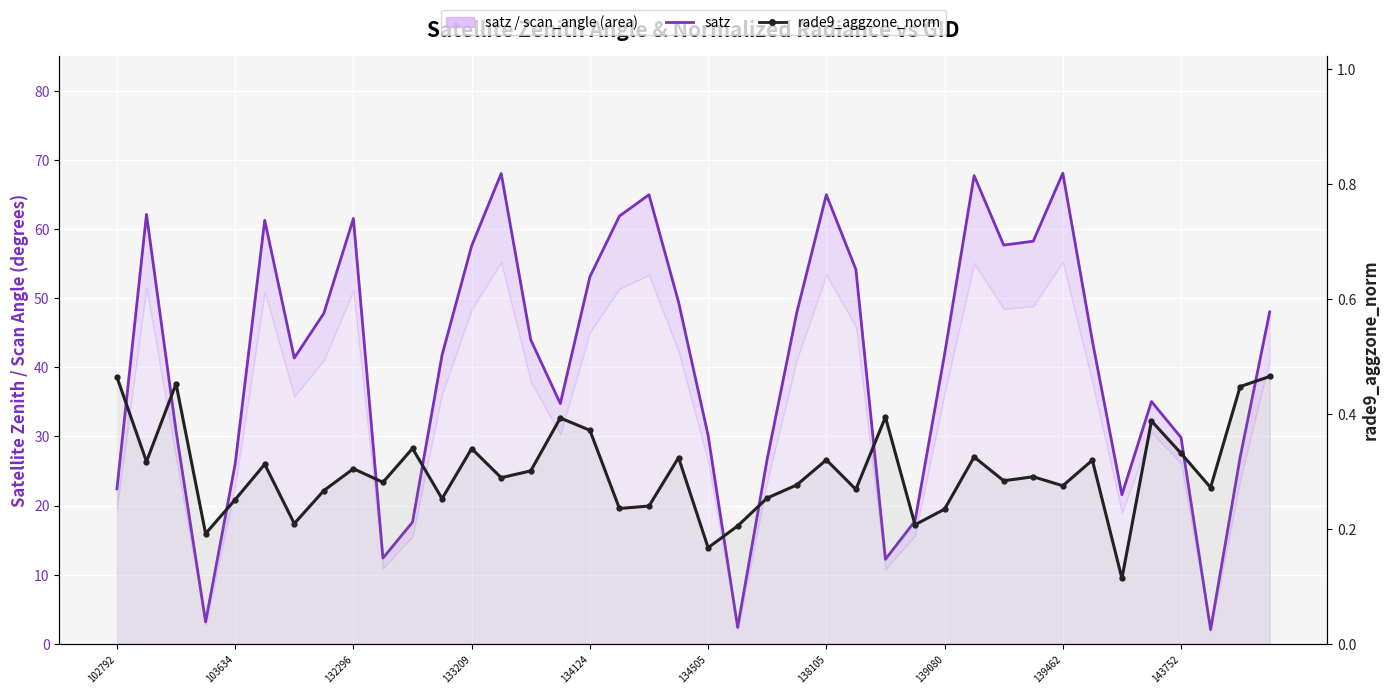

What is the value of the satz point at the 33rd from the left?

68.0